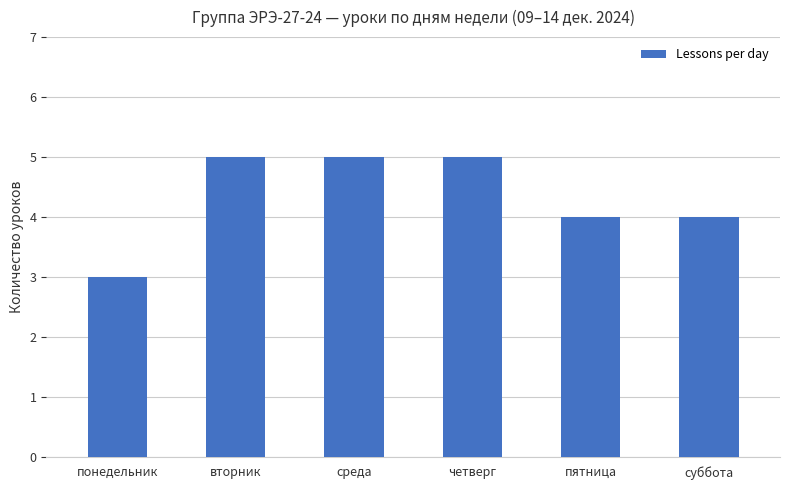

What is the label of the 3rd bar from the right?

четверг